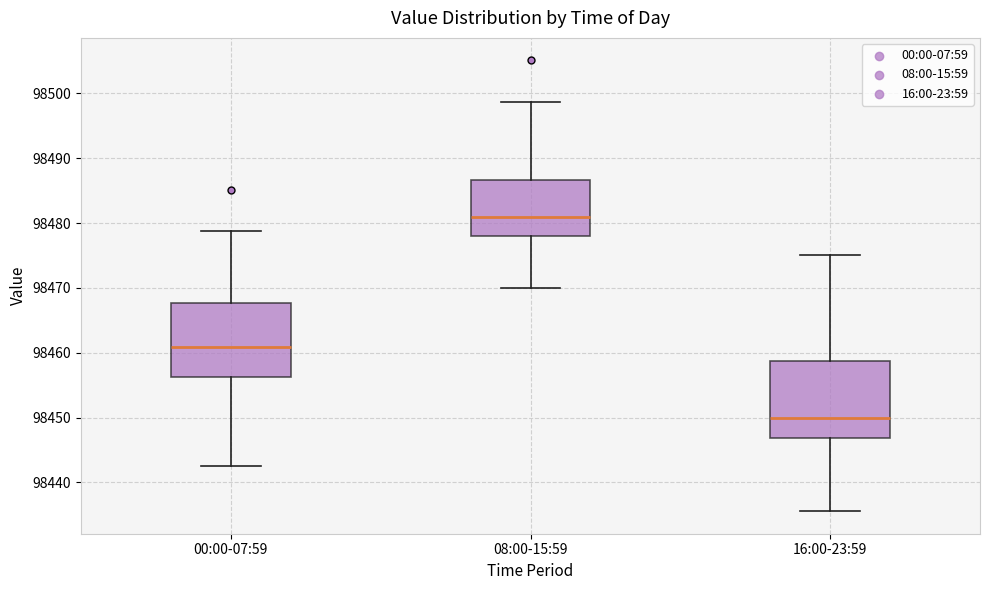

Reading left to right, transcribe this box plot: for each box, give where its median line is, the range the box spans, and where its two whiskers end, as read against the y-axis. The values are not printed on the chart, so give them approximately, as read against the axis.

00:00-07:59: median 98461, box 98456 to 98468, whiskers 98443 to 98479
08:00-15:59: median 98481, box 98478 to 98487, whiskers 98470 to 98499
16:00-23:59: median 98450, box 98447 to 98459, whiskers 98436 to 98475